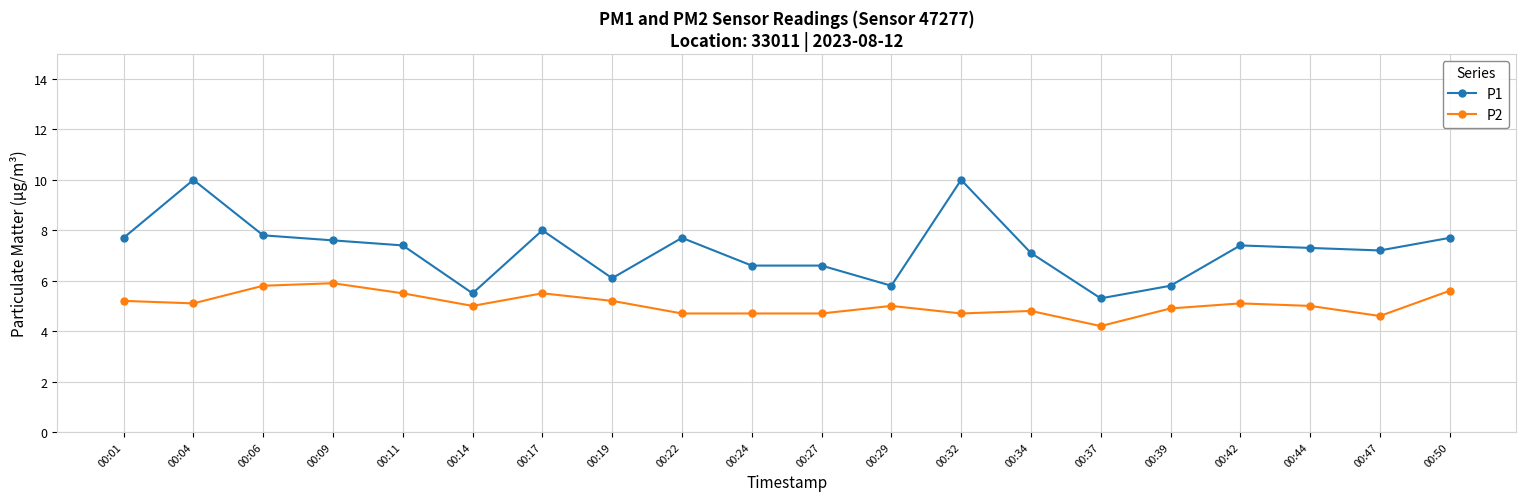

Is the value of P1 at 00:29 greater than the value of P2 at 00:34?

Yes